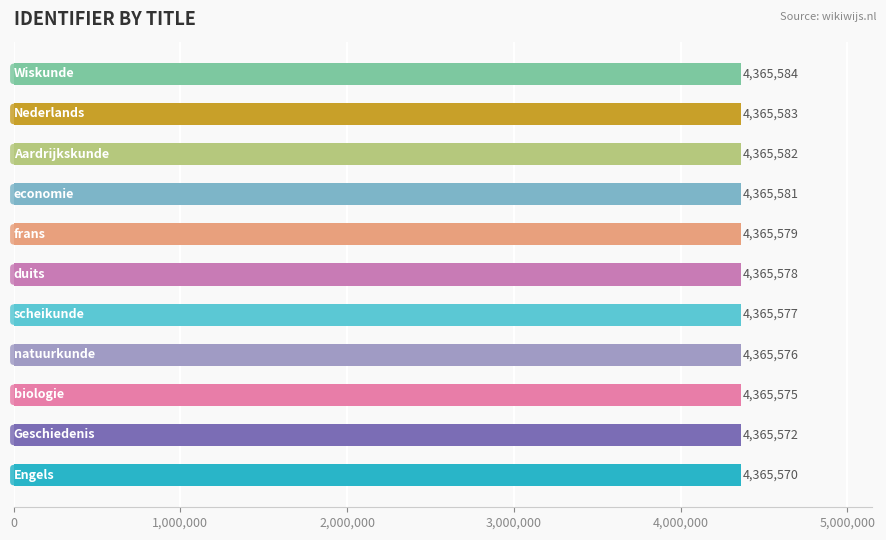

What is the difference between the maximum and minimum values?

14